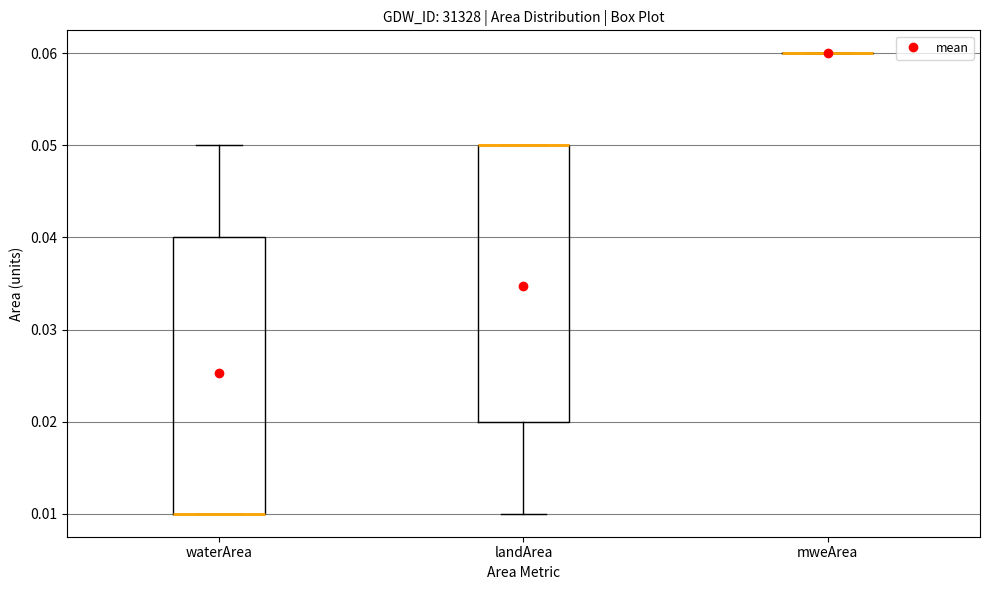

Reading left to right, read every box against the y-axis: the position of its median line, the range the box covers, and the ends of its whiskers. The values are not printed on the chart, so give them approximately, as read against the axis.

waterArea: median 0.01 (drawn on the box's lower edge), box 0.01 to 0.04, whiskers 0.01 to 0.05
landArea: median 0.05 (drawn on the box's upper edge), box 0.02 to 0.05, whiskers 0.01 to 0.05
mweArea: box collapsed to a line at 0.06, whiskers 0.06 to 0.06